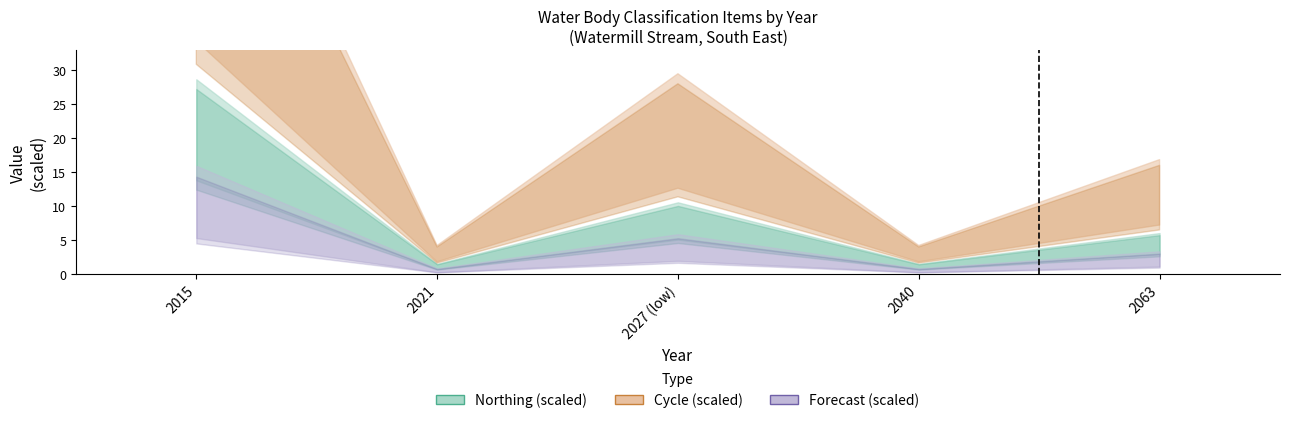

The value of Forecast (scaled) at 2063 is 2.2. True or false?

True